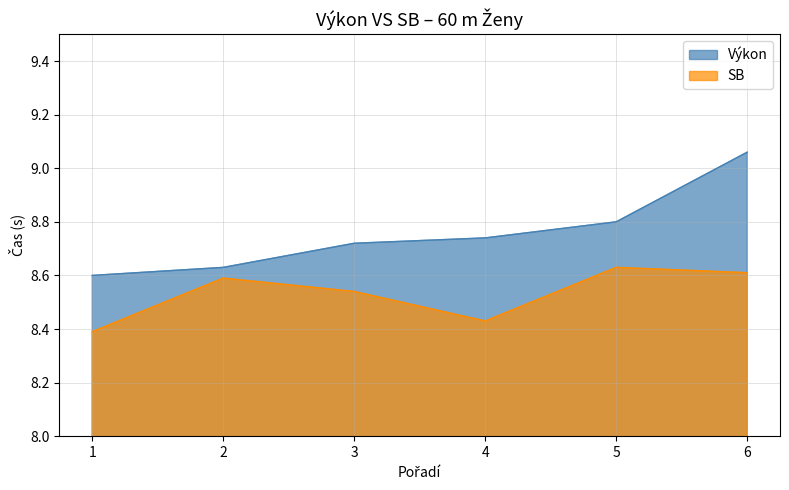

Which series changed the most between 2 and 3?

Výkon